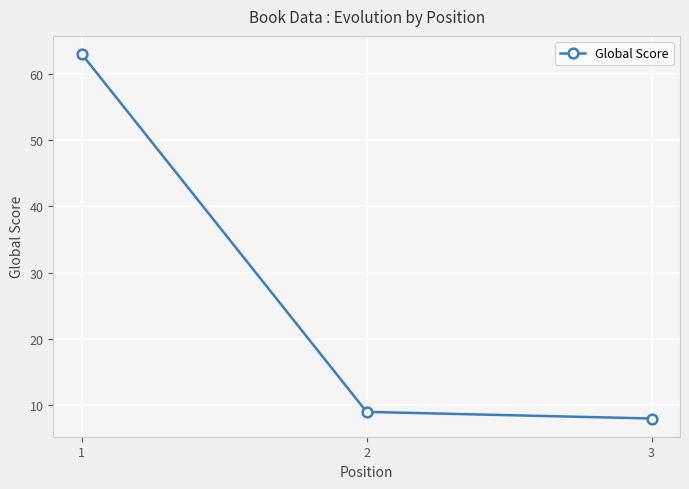

Between 1 and 2, which is larger?

1